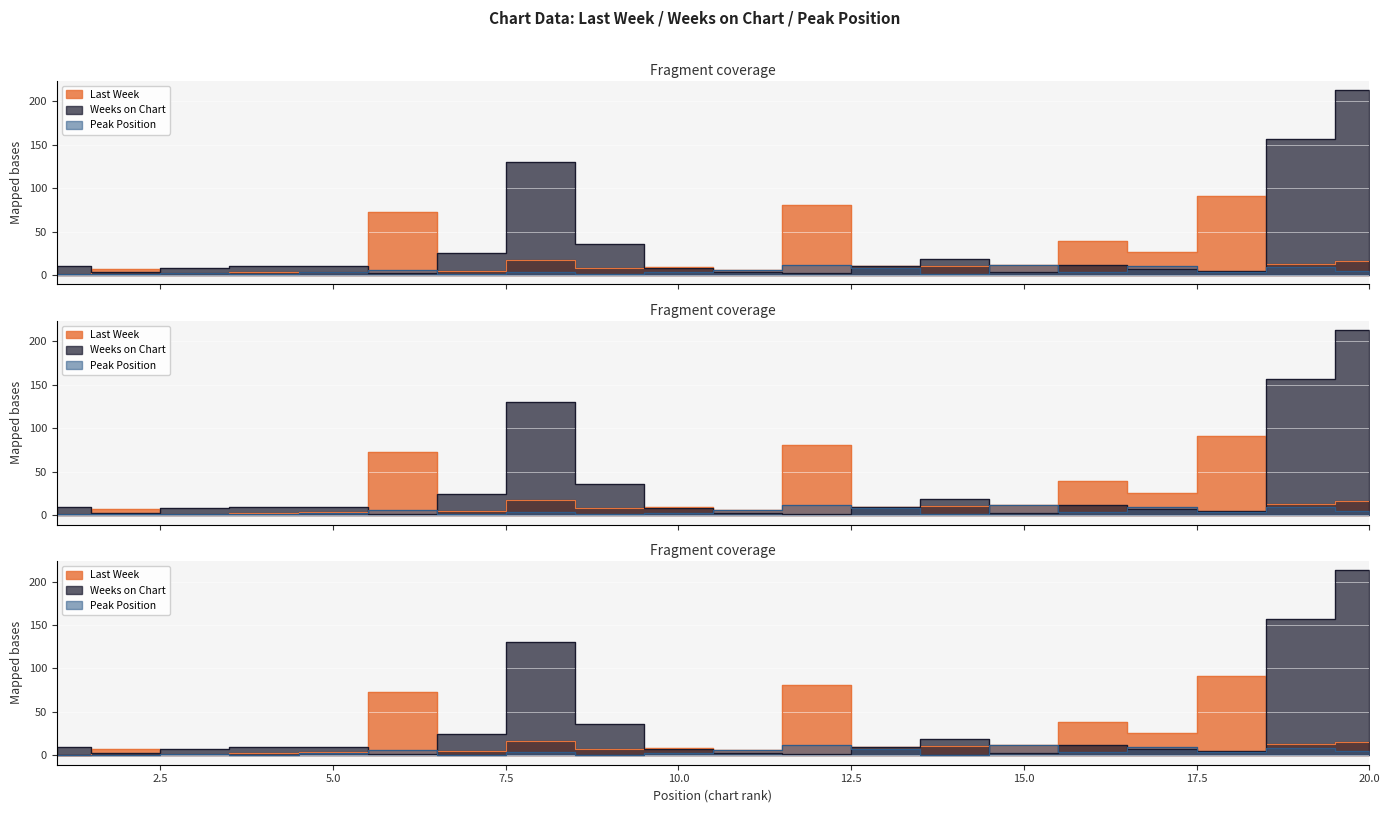

How many lines are shown in the chart?

3